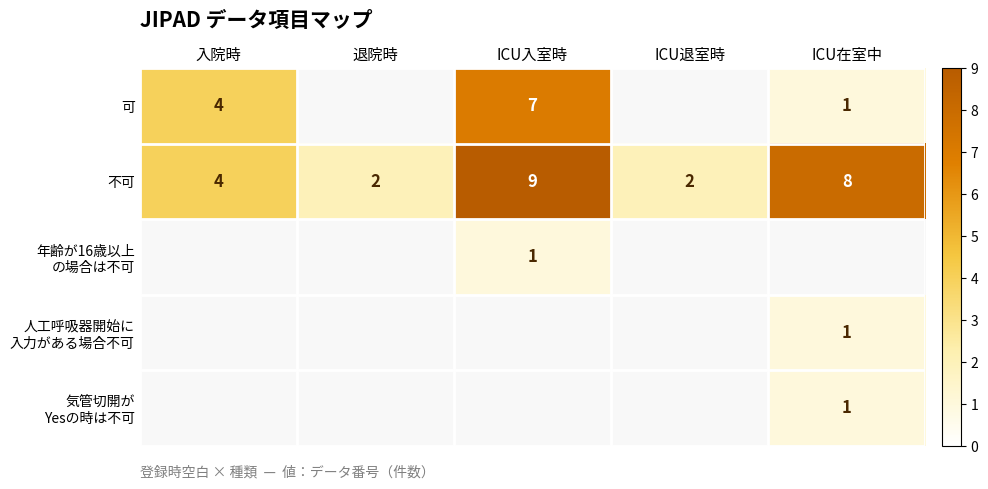

What is the difference between the maximum and second lowest values in the 不可 series?

7